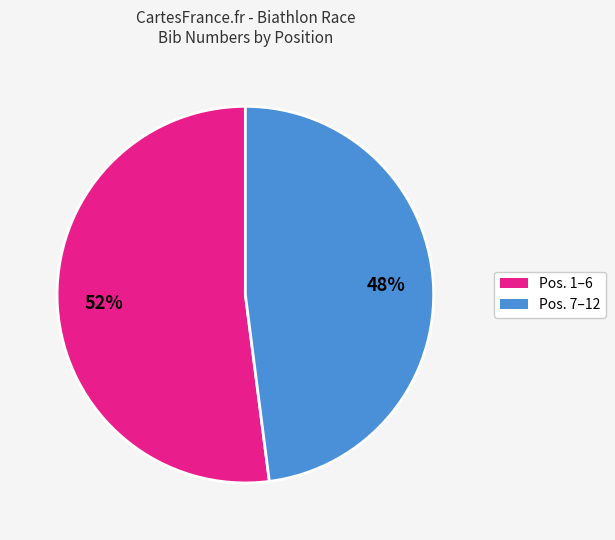

Is there any slice that represents more than half of the pie?

Yes